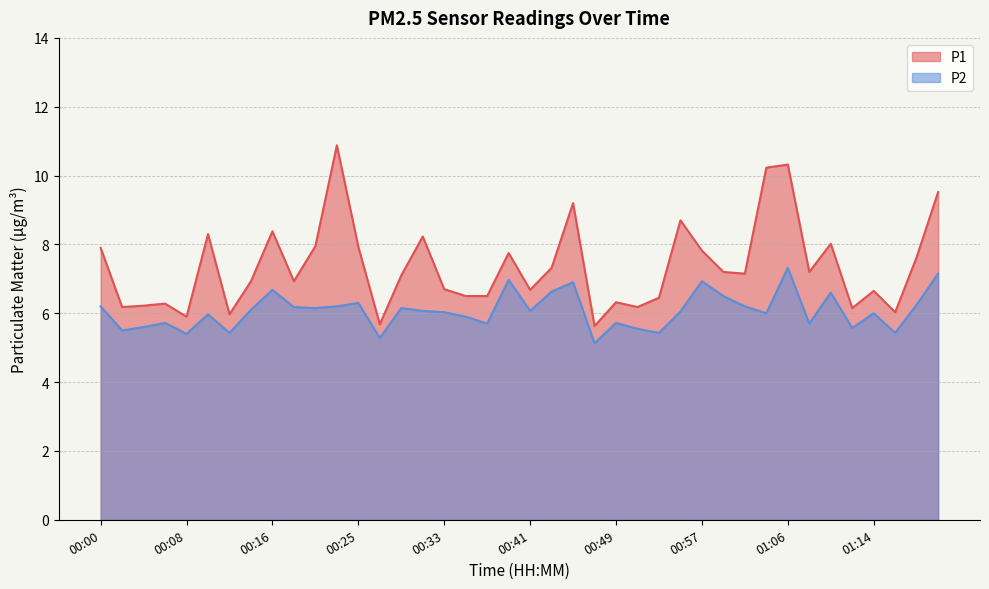

Which series changed the most between 00:53 and 00:55?

P1